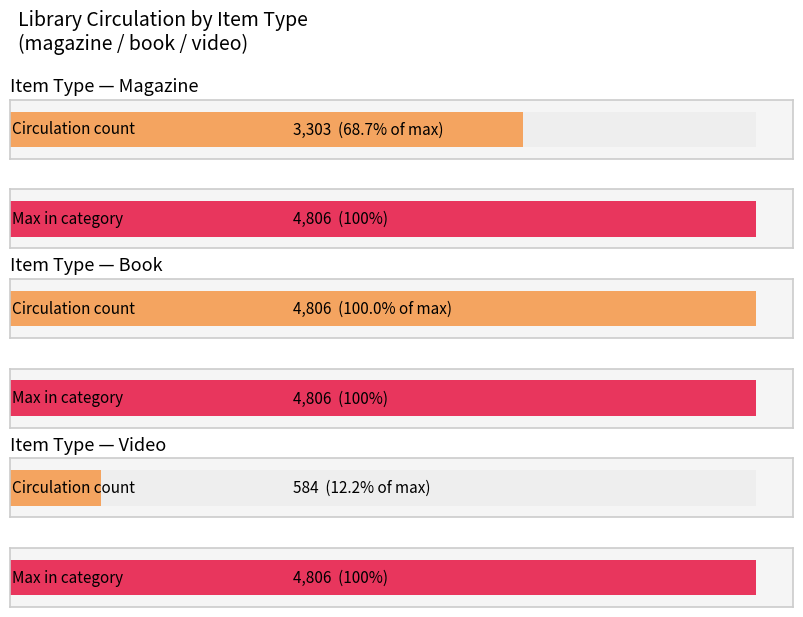

What position from the left is magazine?

1